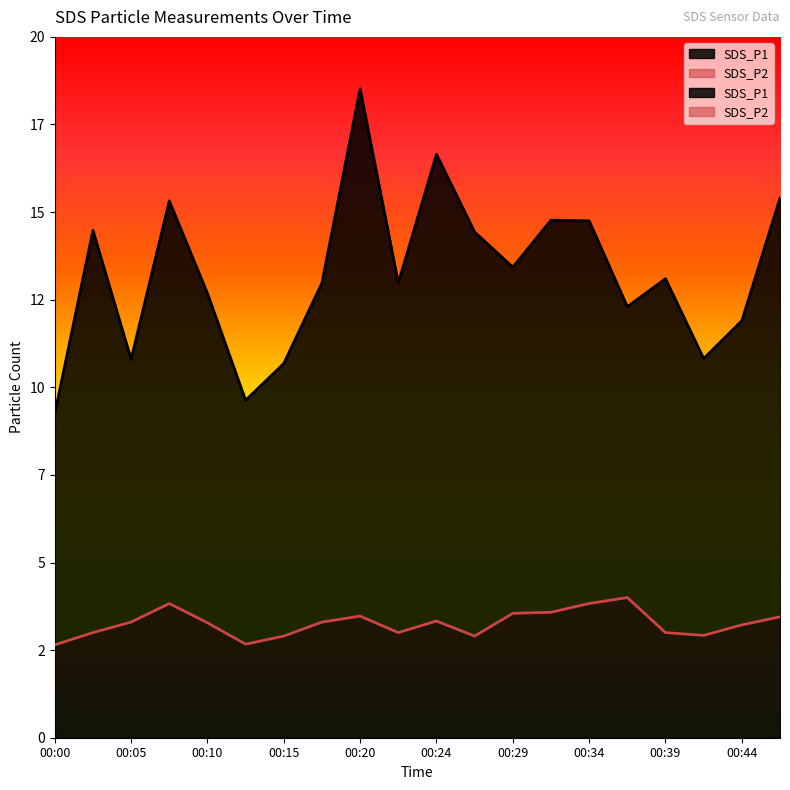

What is the sum of all SDS_P2 values?

65.2